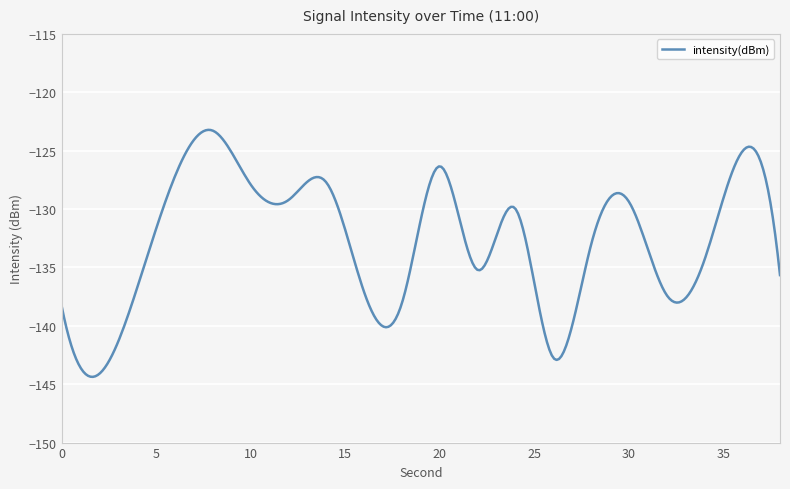

What is the difference between the maximum and minimum values?

21.2